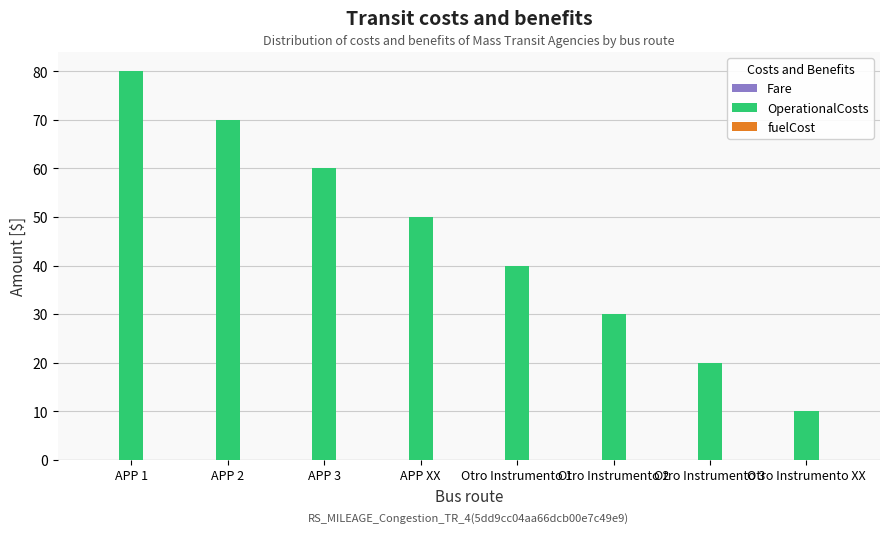

What is the label of the 5th bar from the left?

Otro Instrumento 1